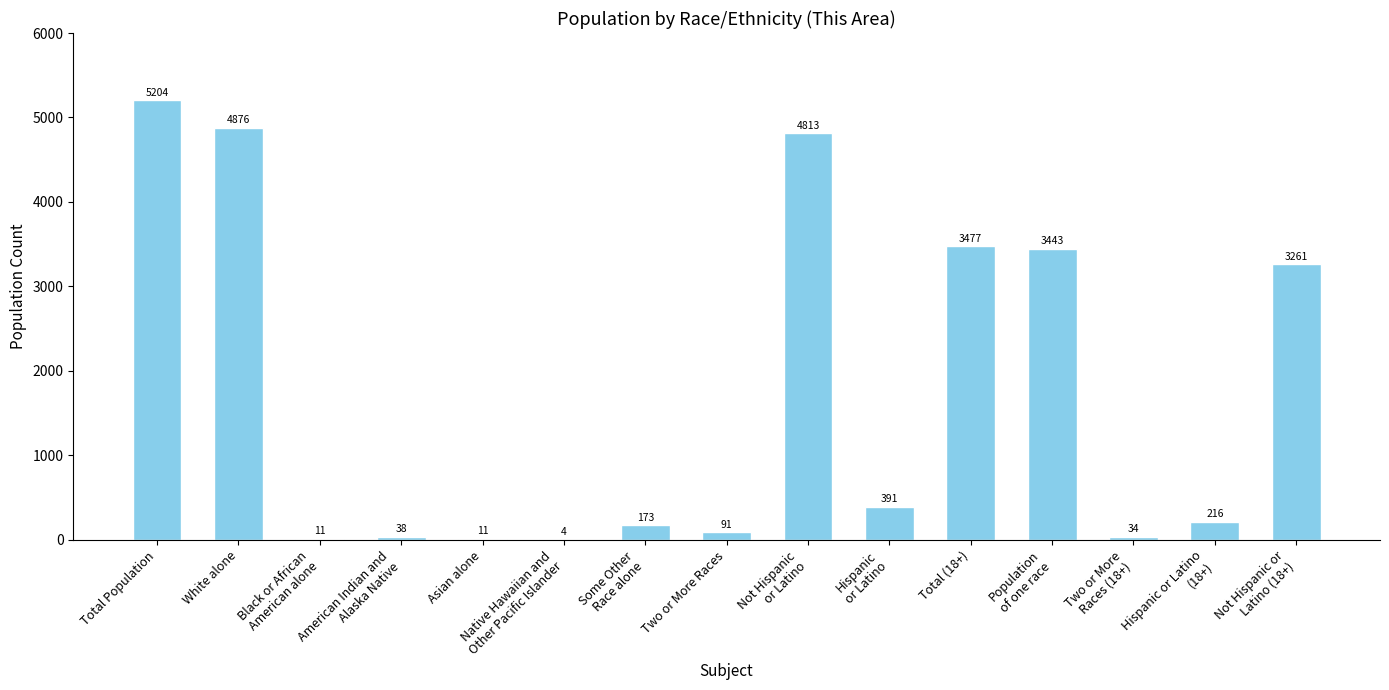

Are the bars horizontal?

No